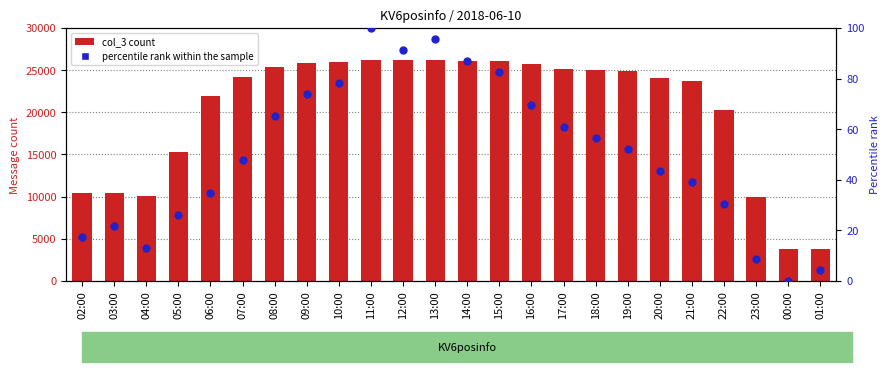

Which series has the largest total across all categories?

col_3 count